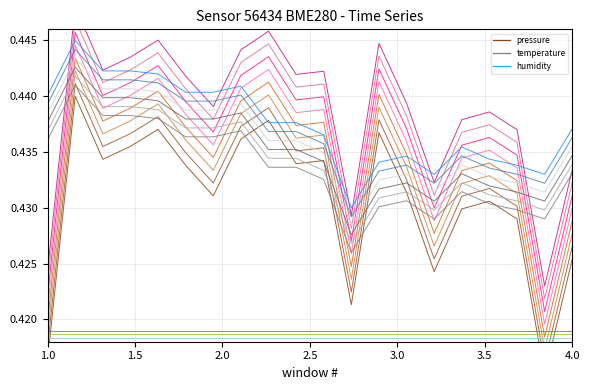

What is the smallest value displayed?

0.4